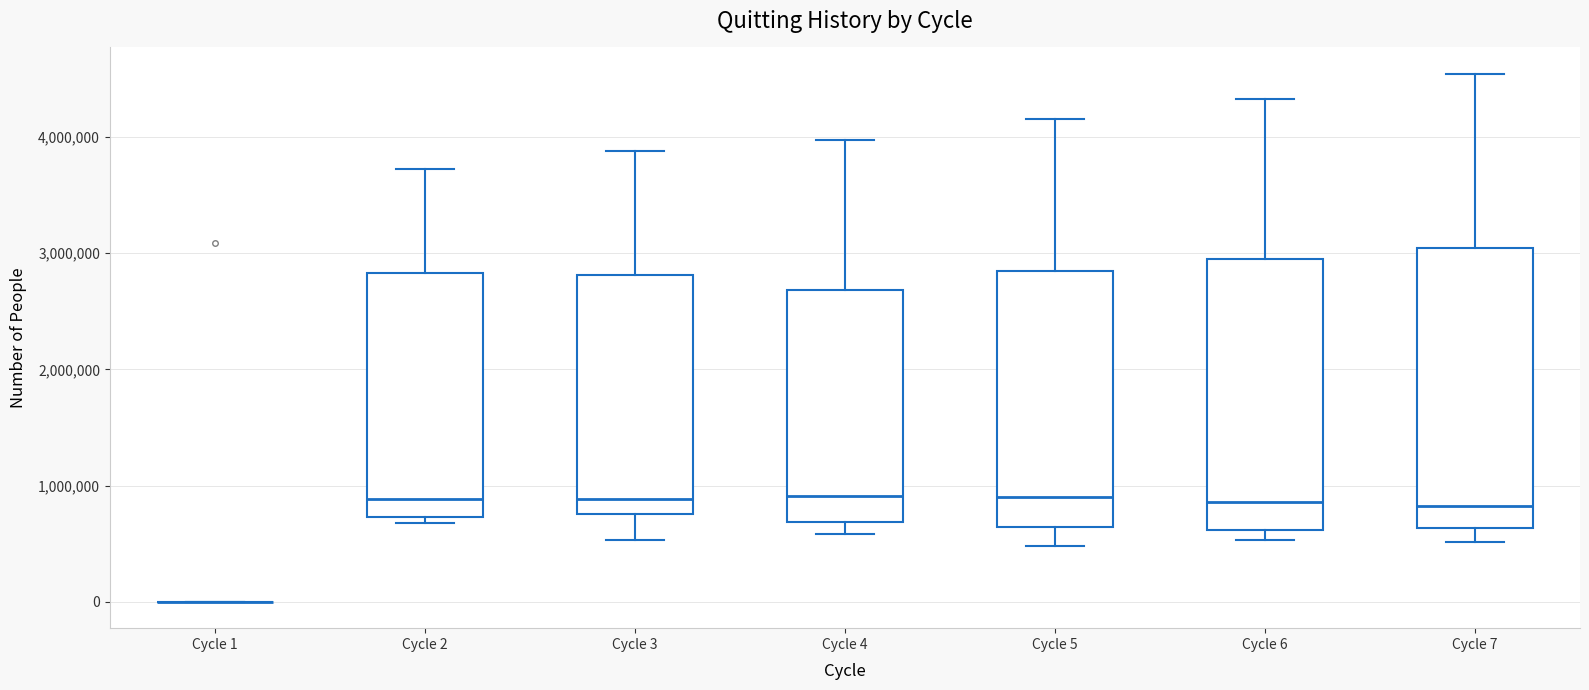

Reading left to right, transcribe this box plot: for each box, give where its median line is, the range the box spans, and where its two whiskers end, as read against the y-axis. The values are not printed on the chart, so give them approximately, as read against the axis.

Cycle 1: box collapsed to a line at 0, whiskers 0 to 0
Cycle 2: median 900000, box 700000 to 2800000, whiskers 700000 (just below the box's lower edge) to 3700000
Cycle 3: median 900000, box 800000 to 2800000, whiskers 500000 to 3900000
Cycle 4: median 900000, box 700000 to 2700000, whiskers 600000 to 4000000
Cycle 5: median 900000, box 600000 to 2800000, whiskers 500000 to 4200000
Cycle 6: median 900000, box 600000 to 2900000, whiskers 500000 to 4300000
Cycle 7: median 800000, box 600000 to 3000000, whiskers 500000 to 4500000